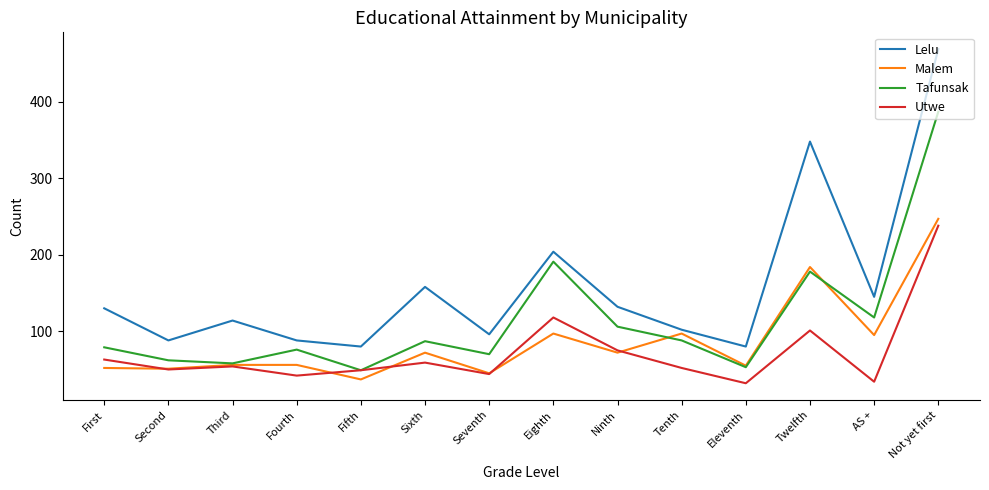

What is the spread (max minus min) of values at Tenth?

50